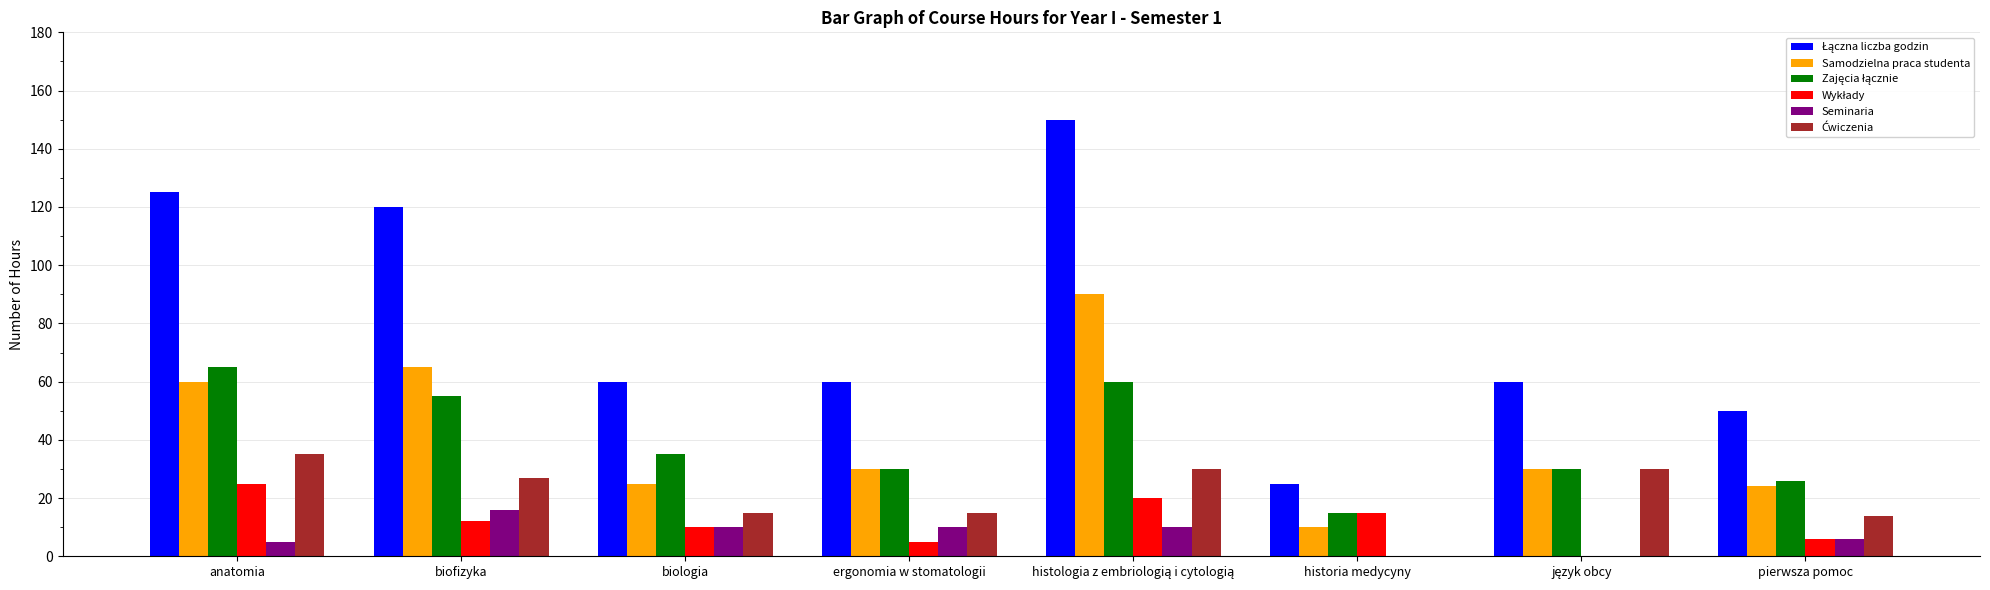

What is the greatest value displayed?

150